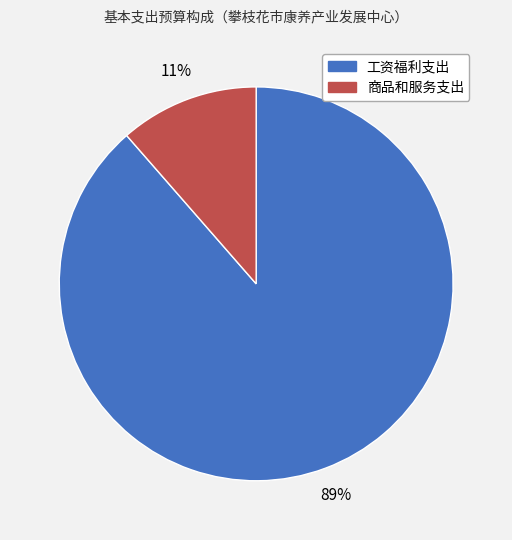

How many slices are in this pie chart?

2